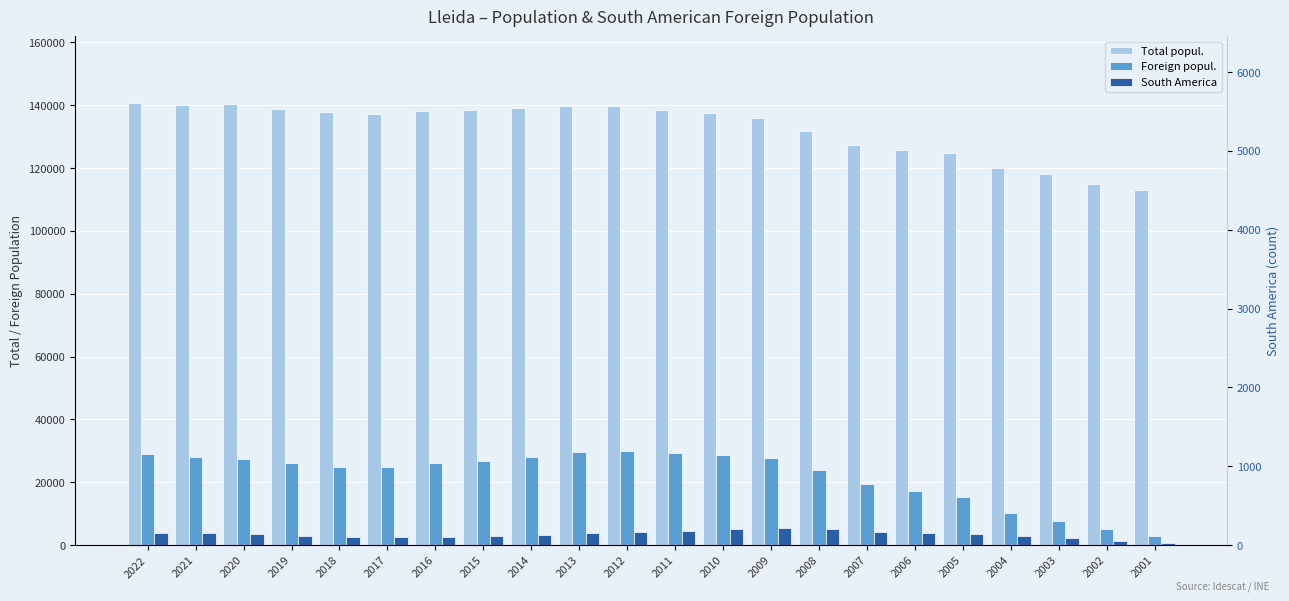

Does the chart contain stacked bars?

No